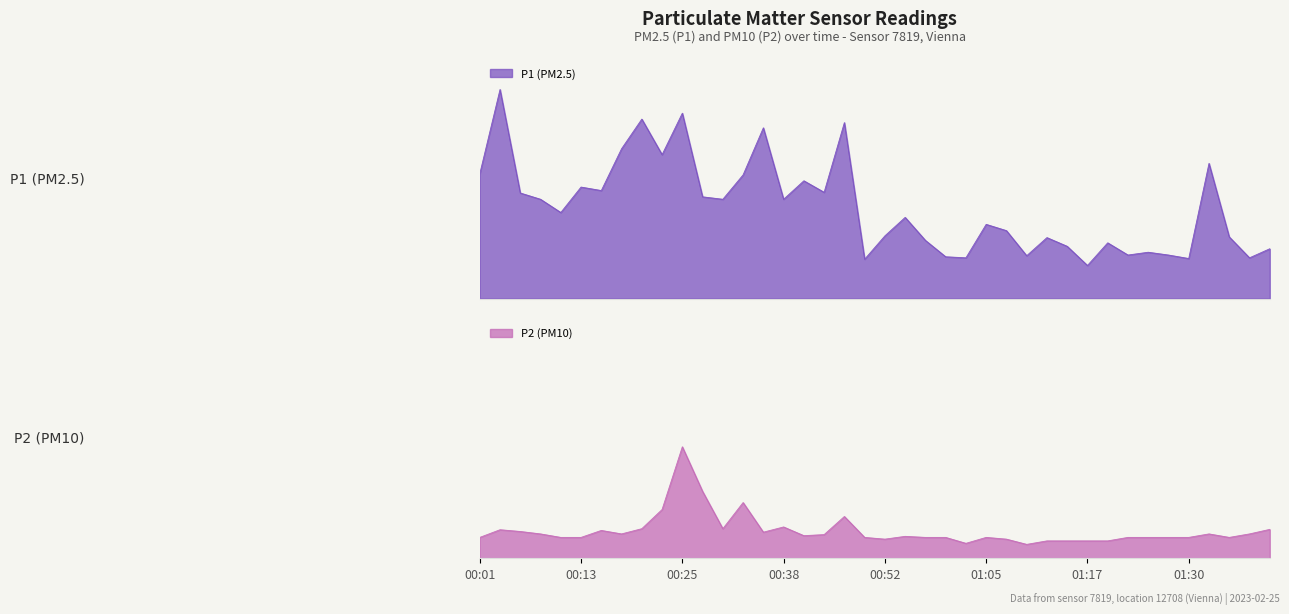

True or false: P1 and P2 cross at least once.

False